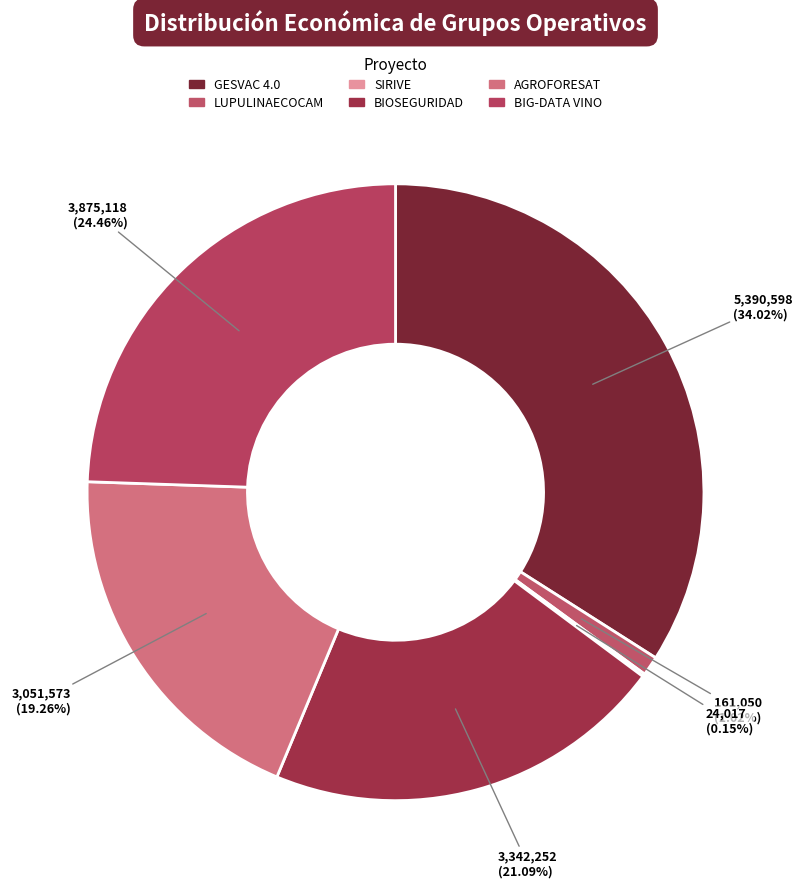

Which category has the biggest portion of the pie?

GESVAC 4.0